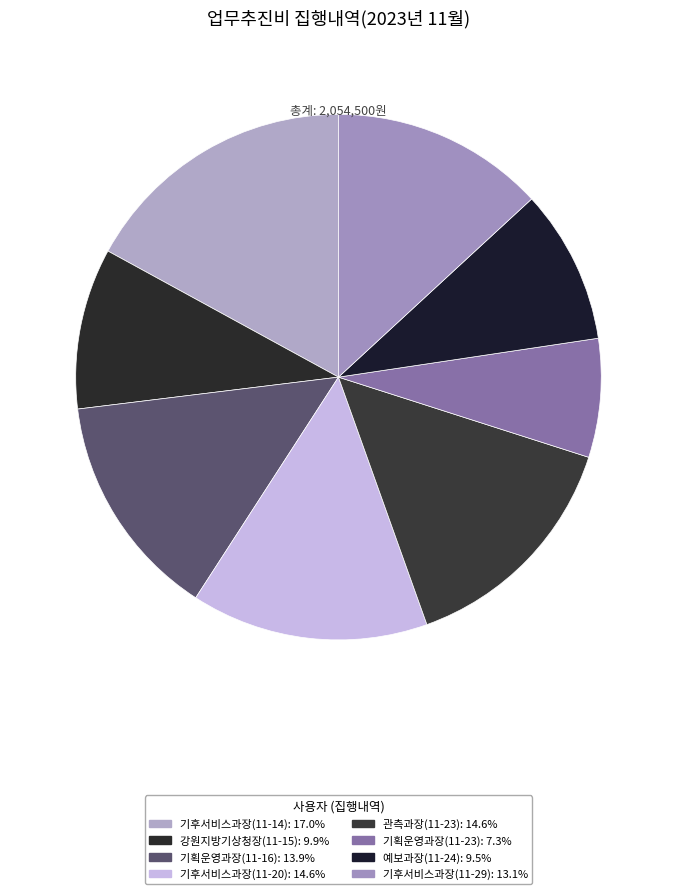

To the nearest percent, what is the difference between the largest and smallest slice percentages?

10%